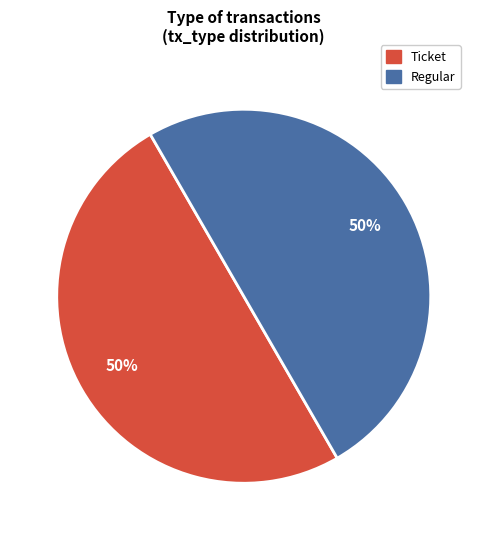

To the nearest percent, what percentage of the pie is Regular?

50%